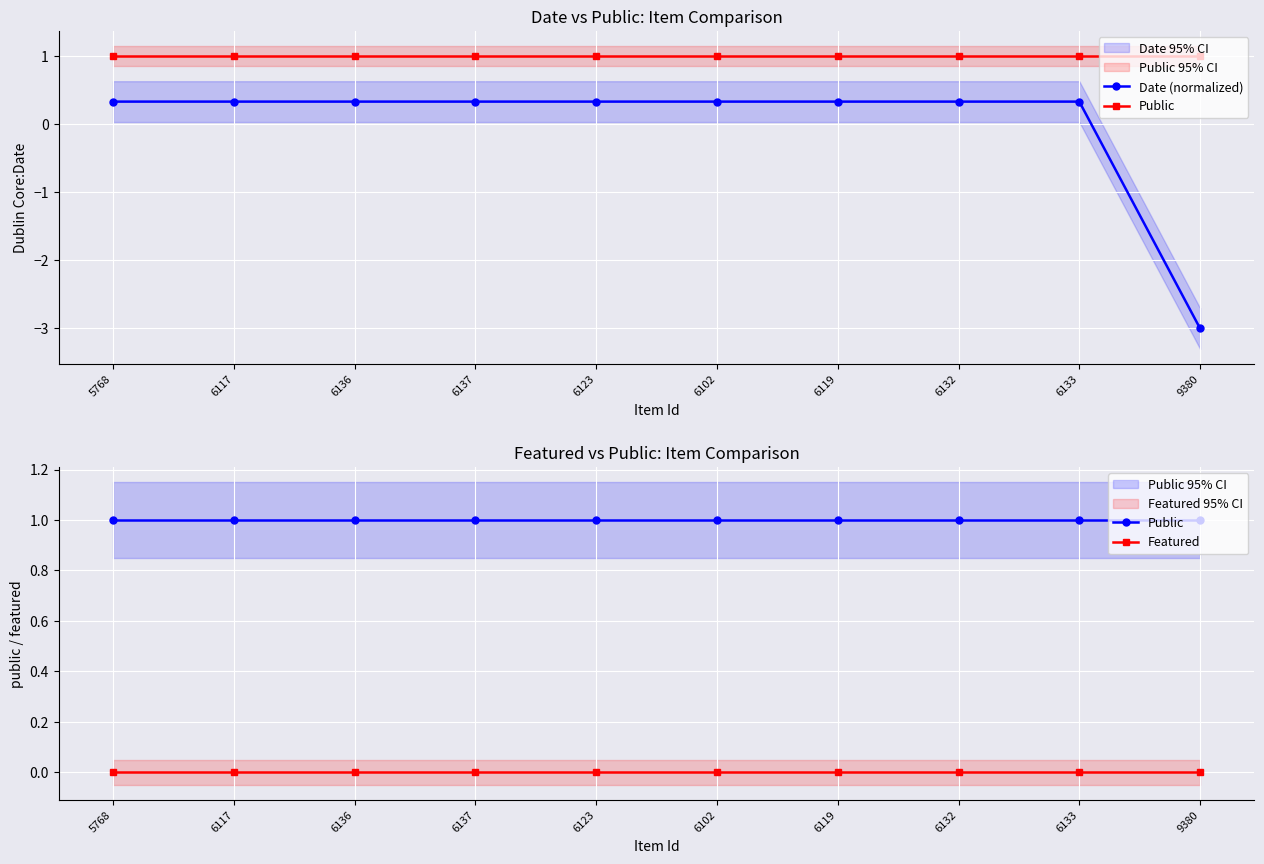

What is the label of the 4th point from the right?

6119